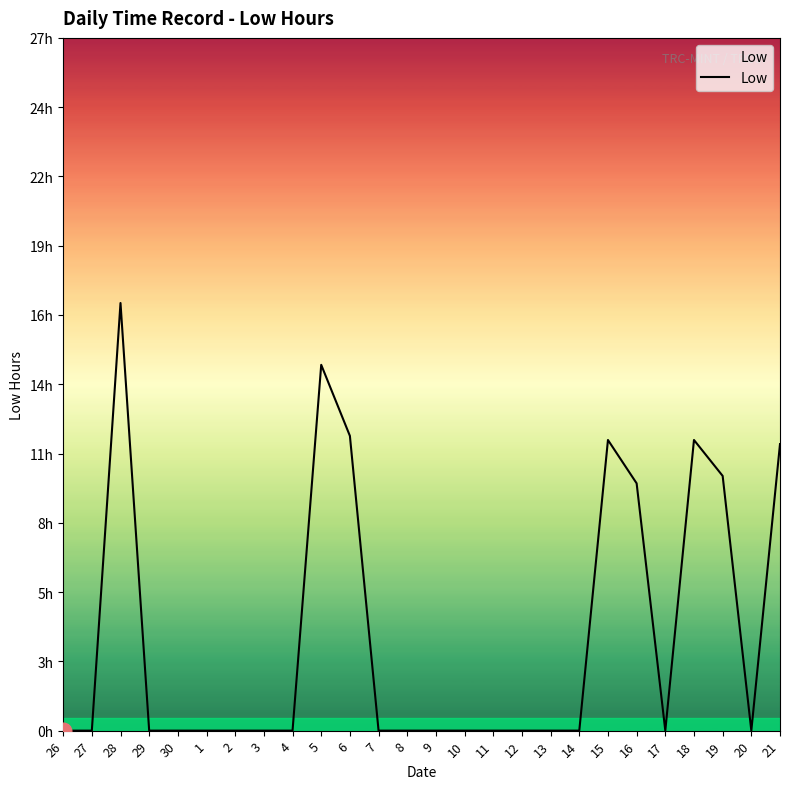

How many points are lower than both their immediate neighbors (excluding endpoints)?

2